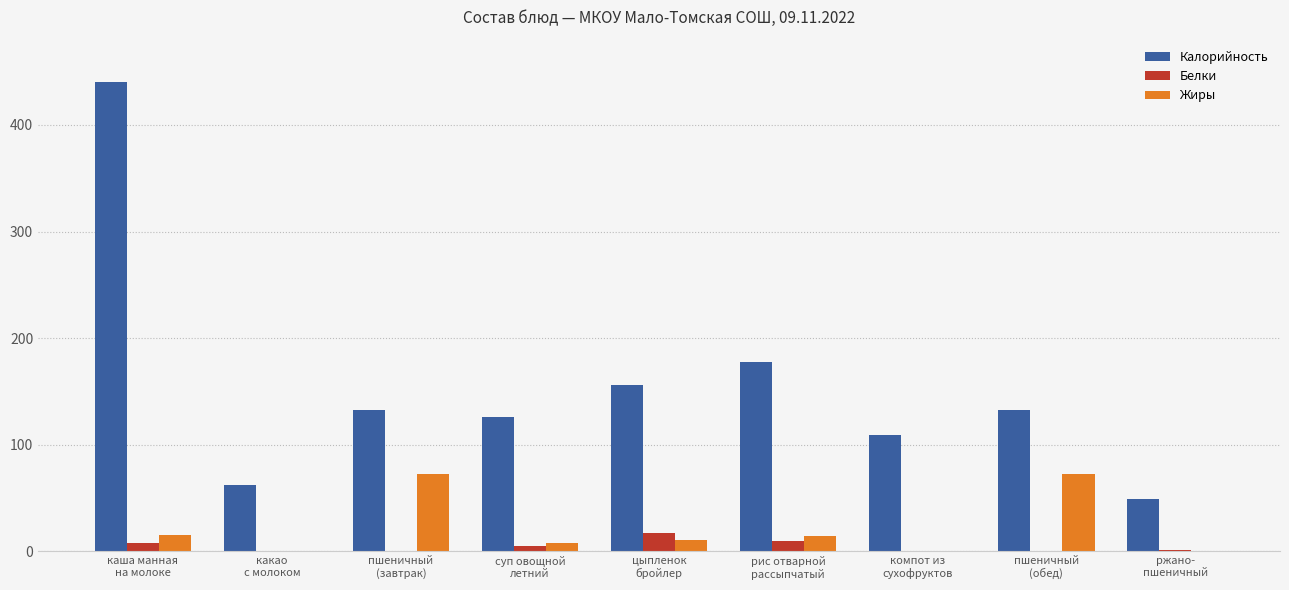

Which series has the largest total across all categories?

Калорийность